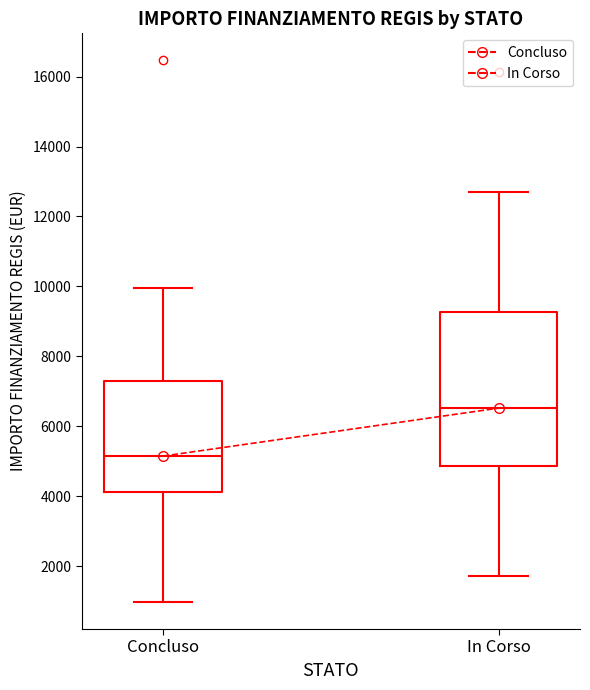

Comparing the boxes themselves (not the whiskers), which one is the tallest?

In Corso